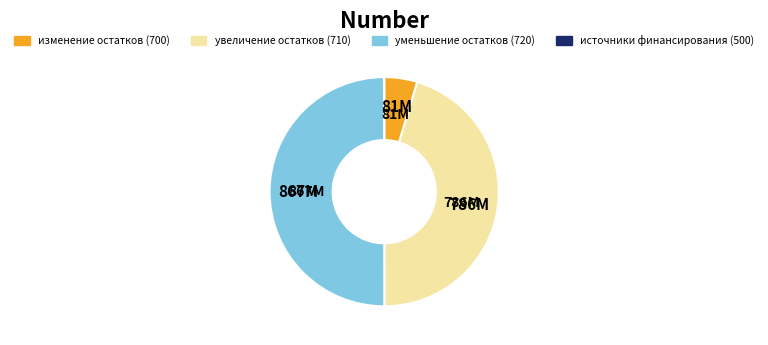

Which slice is the smallest?

700